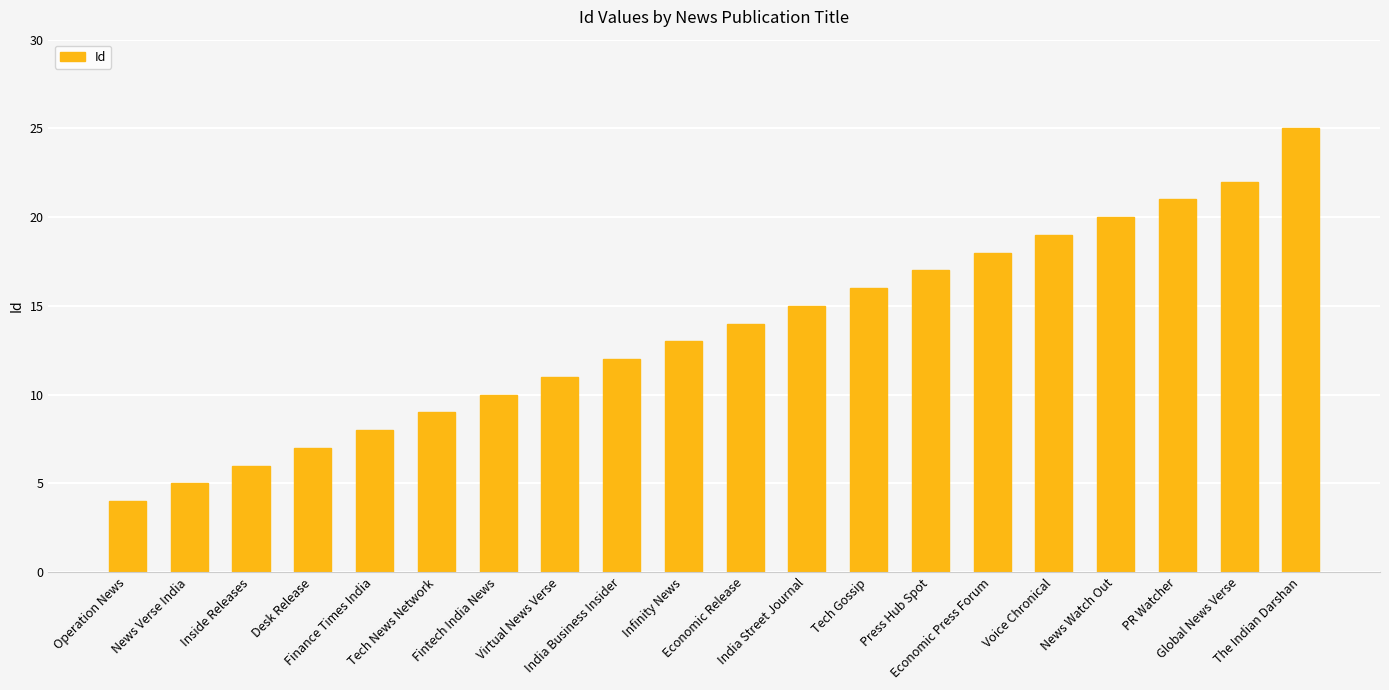

What is the difference between the second highest and minimum values?

18